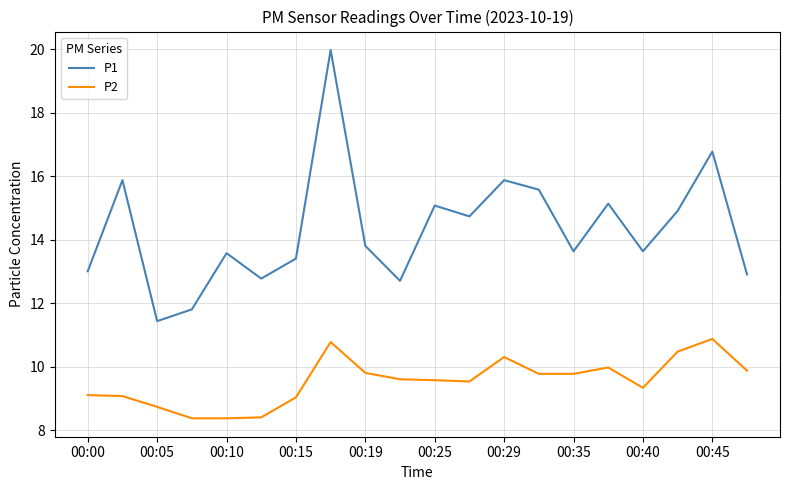

List the series in order of their overall mean, lowest first.

P2, P1